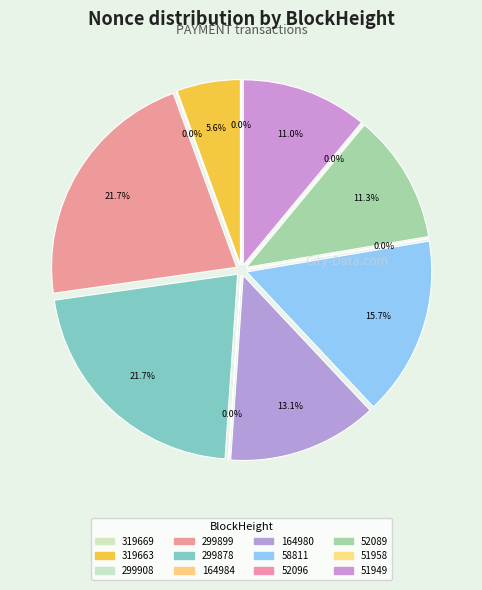

Is there any slice that represents more than half of the pie?

No